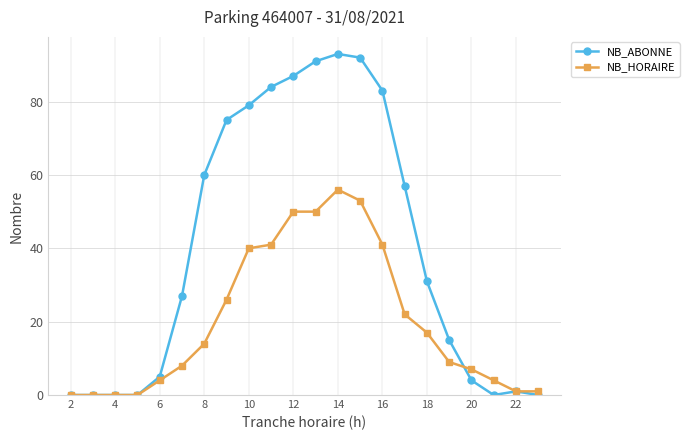

How many series are shown in this chart?

2